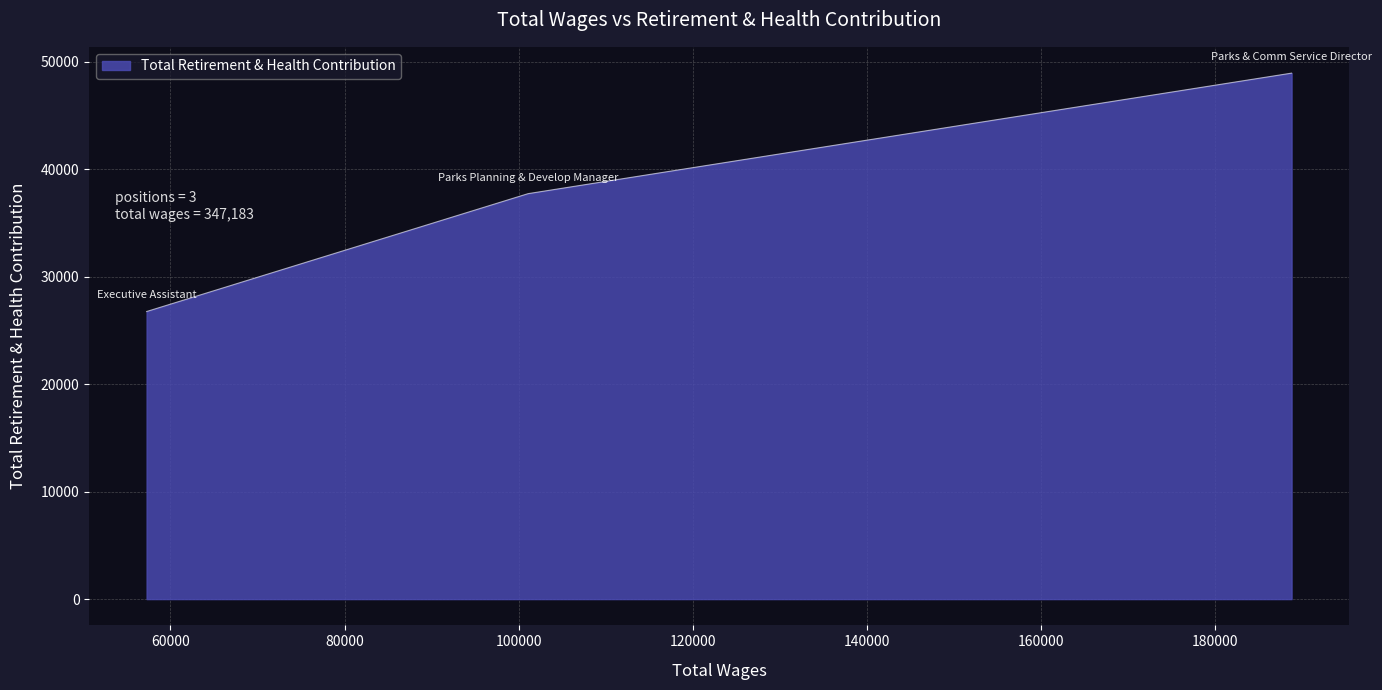

Does the chart have visible grid lines?

Yes